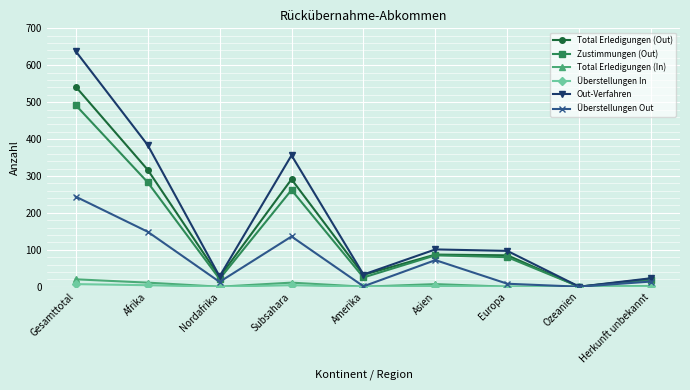

What is the label of the 3rd point from the right?

Europa